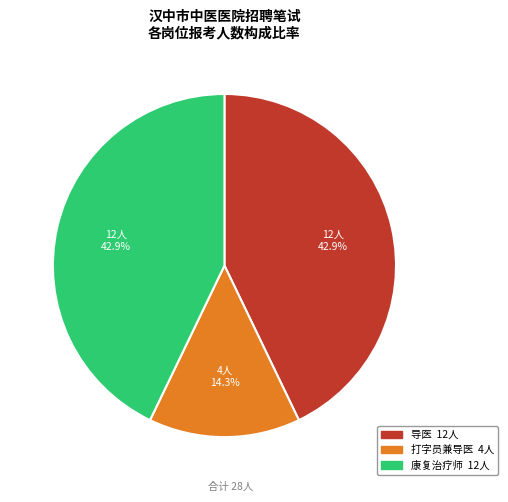

To the nearest percent, what is the average slice percentage?

33%